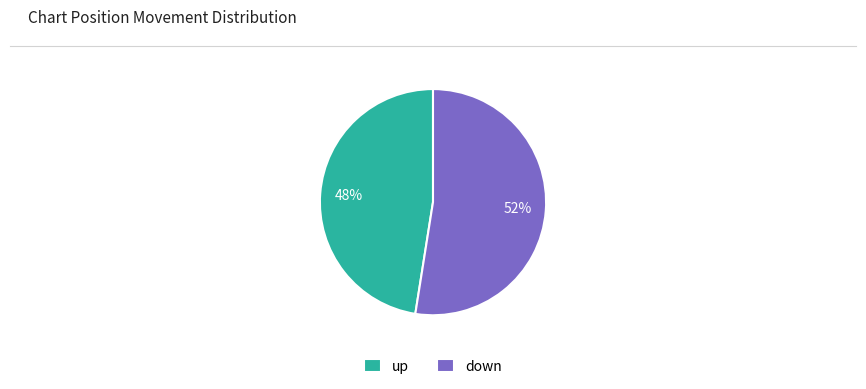

To the nearest percent, what is the average slice percentage?

50%